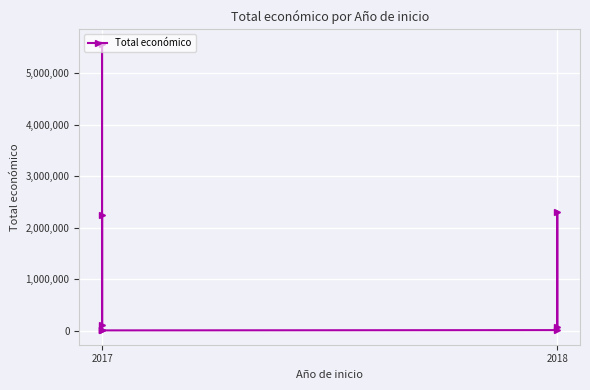

Is it true that the value at 2017 is 143440?

False